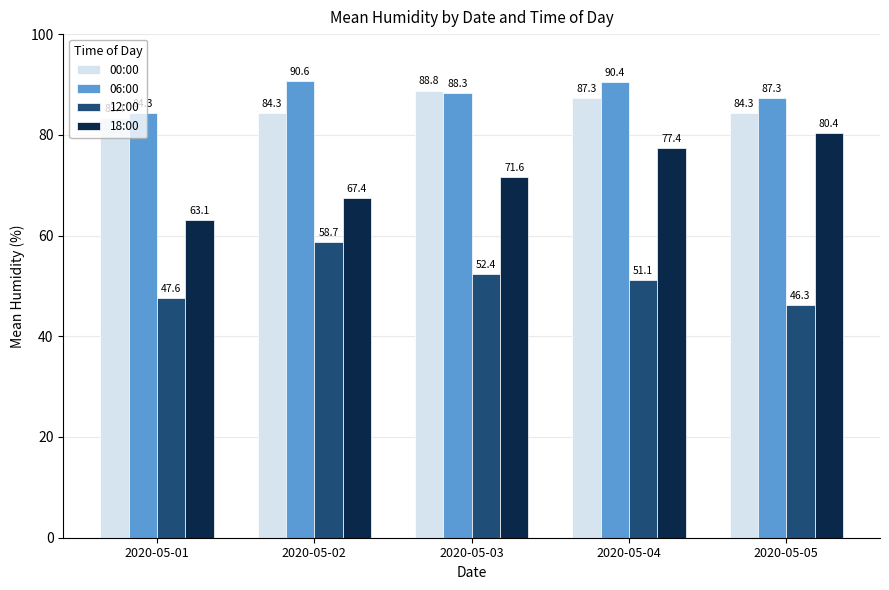

What is the difference between the 18:00 values at 2020-05-02 and 2020-05-03?

4.2